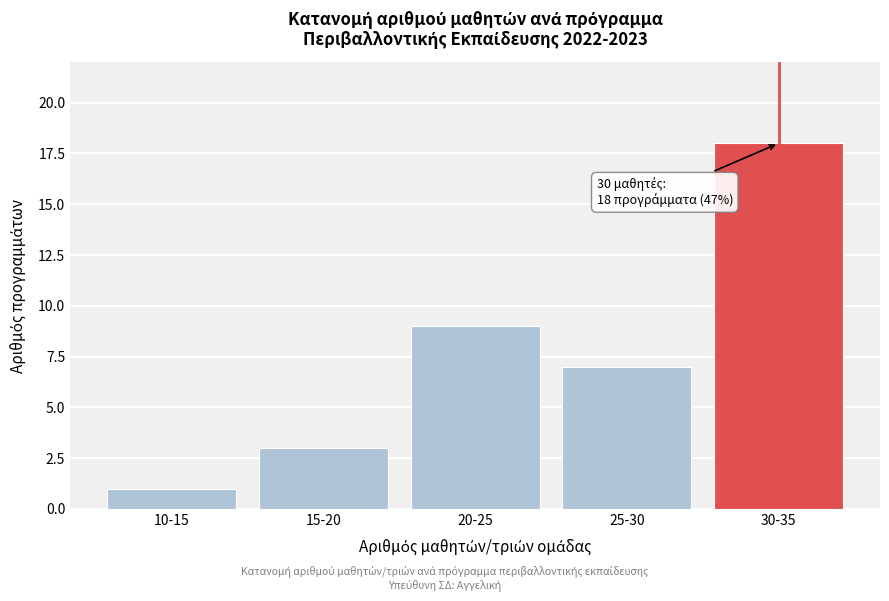

Reading left to right, extract all data points from this chart.

1	3	9	7	18